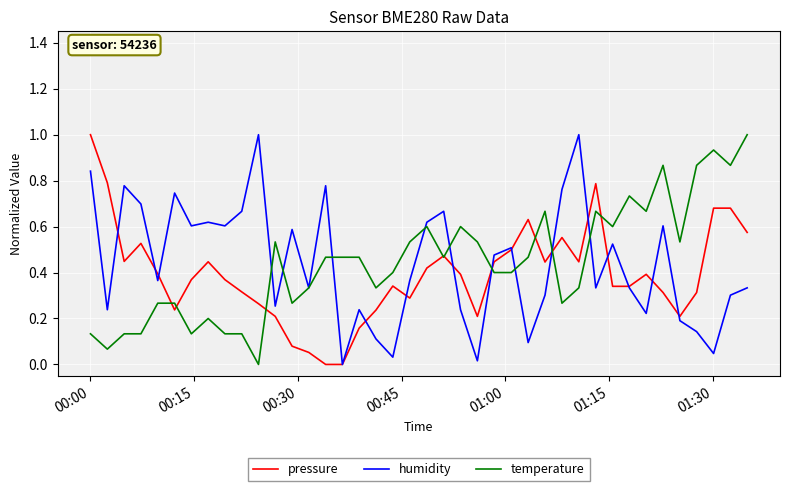

True or false: pressure and humidity cross at least once.

True